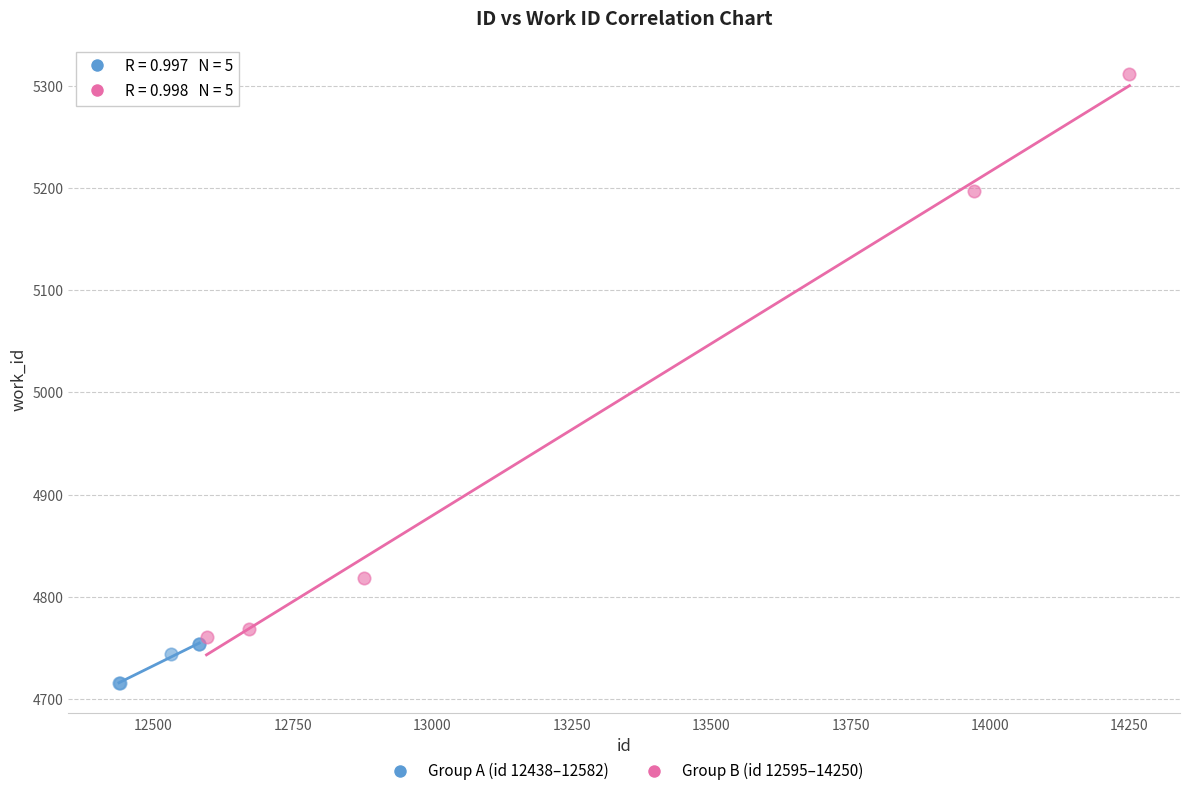

Which series reaches the maximum Y coordinate?

Group B (id 12595–14250)